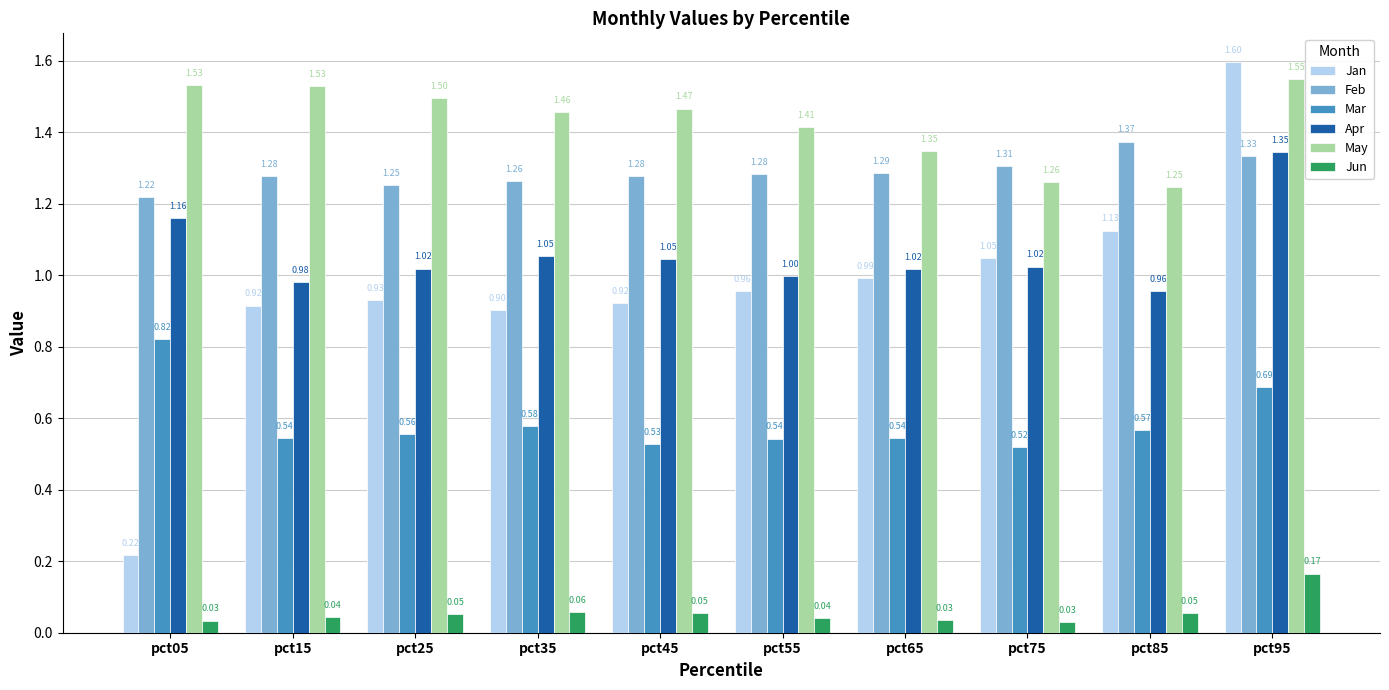

What are all the series names shown in the legend?

Jan, Feb, Mar, Apr, May, Jun